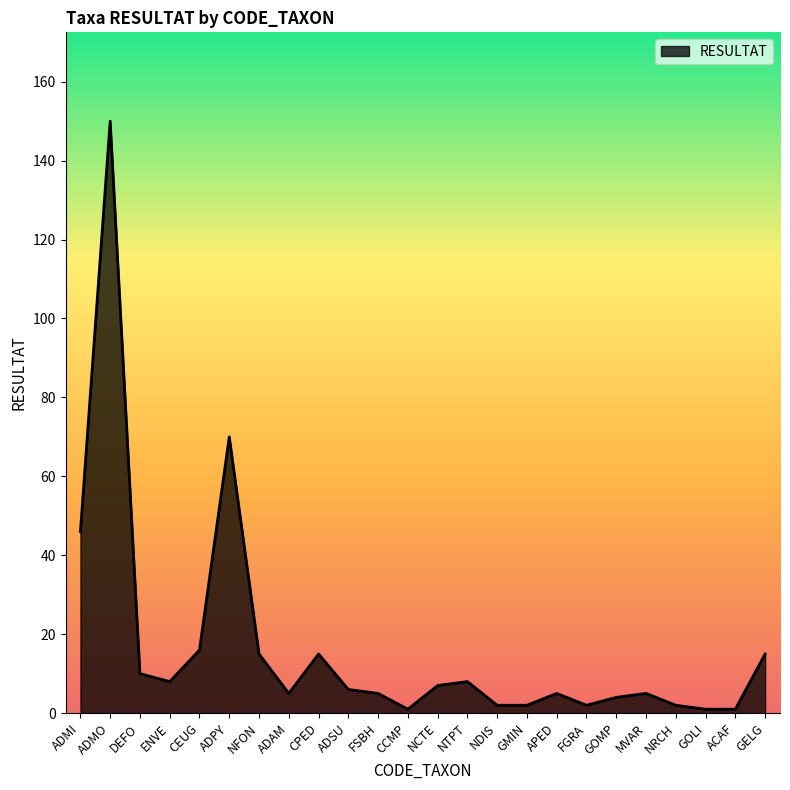

Between GOLI and GOMP, which is larger?

GOMP